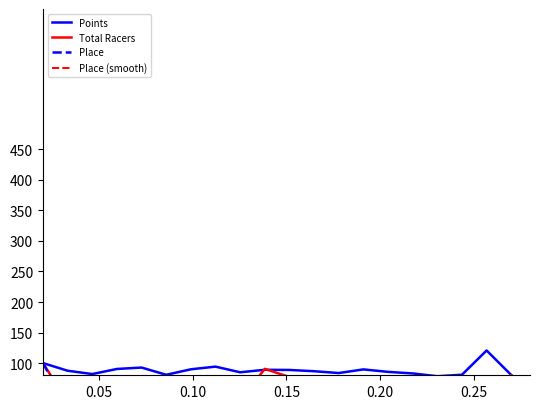

Reading left to right, what are all the values shown in this chart?

Points: 100.0	87.5	82.0	90.3	92.7	80.8	89.8	94.2	84.9	89.0	88.7	86.7	83.7	89.6	85.6	83.0	78.4	80.9	120.6	80.4
Total Racers: 100.0	36.2	52.4	18.1	77.1	46.7	57.1	40.0	39.0	90.5	77.1	22.9	76.2	51.4	13.3	51.4	35.2	44.8	47.6	80.0
Place: 100.0	25.5	31.9	21.3	66.0	27.7	51.1	53.2	23.4	78.7	59.6	25.5	38.3	46.8	14.9	31.9	66.0	23.4	36.2	46.8
Place (smooth): 41.8	52.5	26.2	39.7	38.3	48.2	44.0	42.6	51.8	53.9	54.6	41.1	36.9	33.3	31.2	37.6	40.4	41.8	35.5	27.7